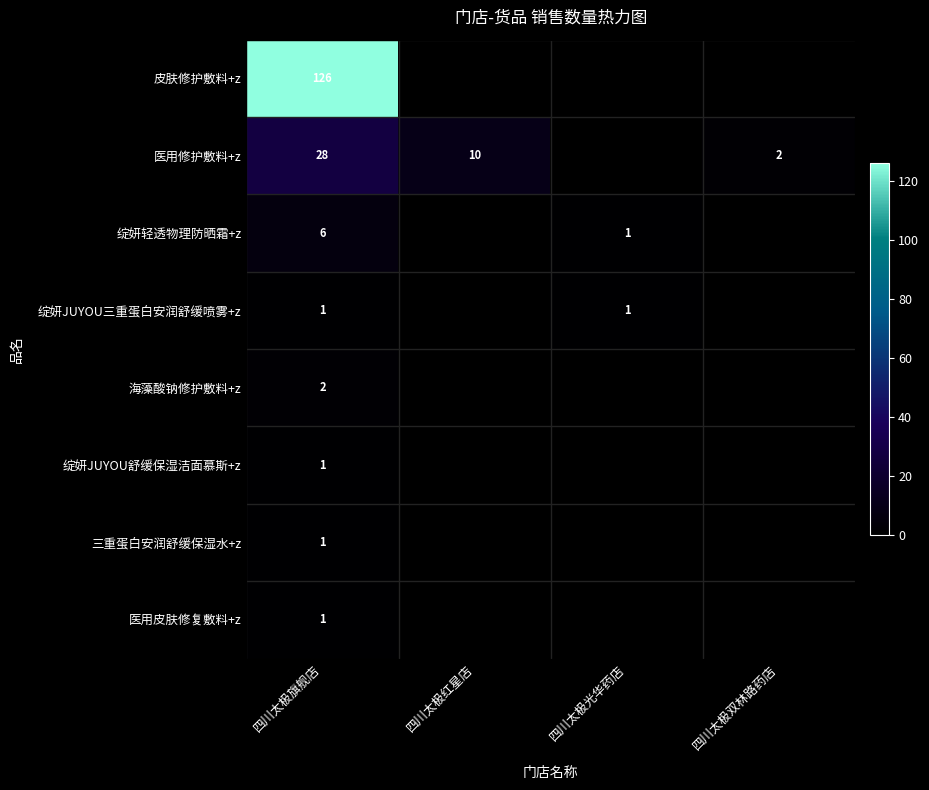

What is the total value across all series at 四川太极旗舰店?

166